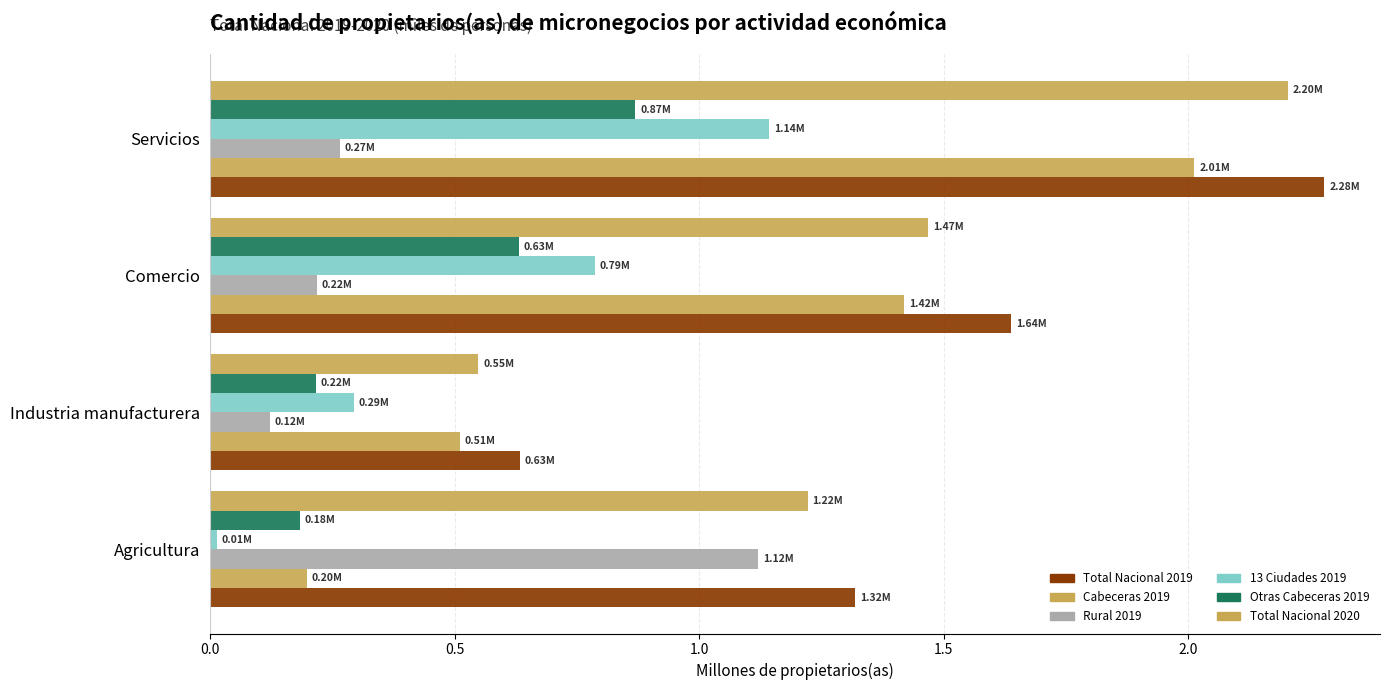

How many distinct data groups are displayed?

6